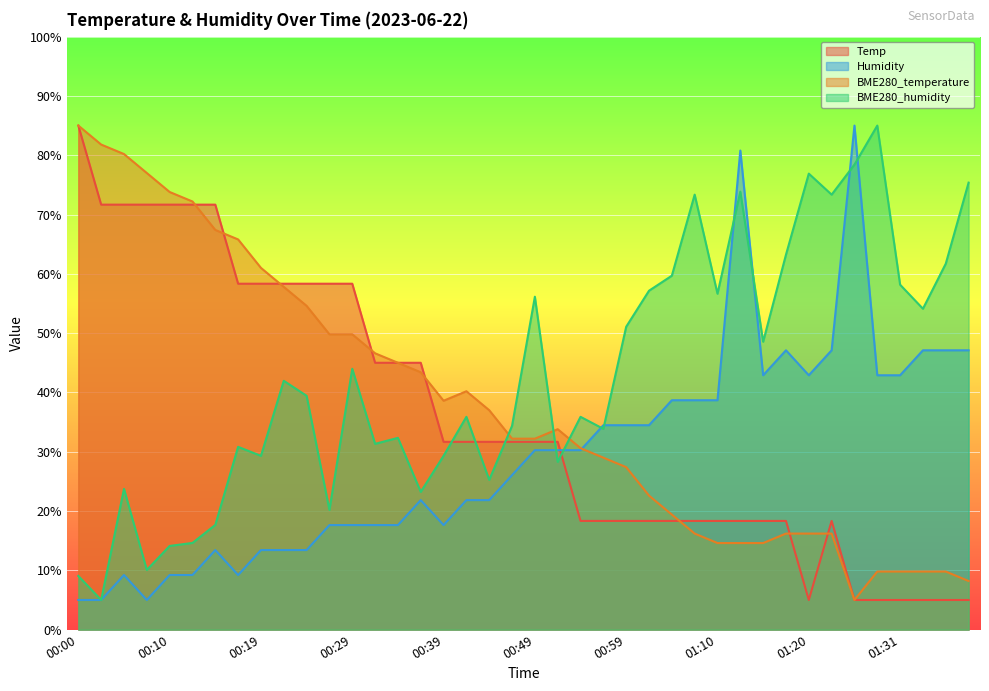

Between 00:39 and 00:47, which series saw the biggest shift?

Humidity